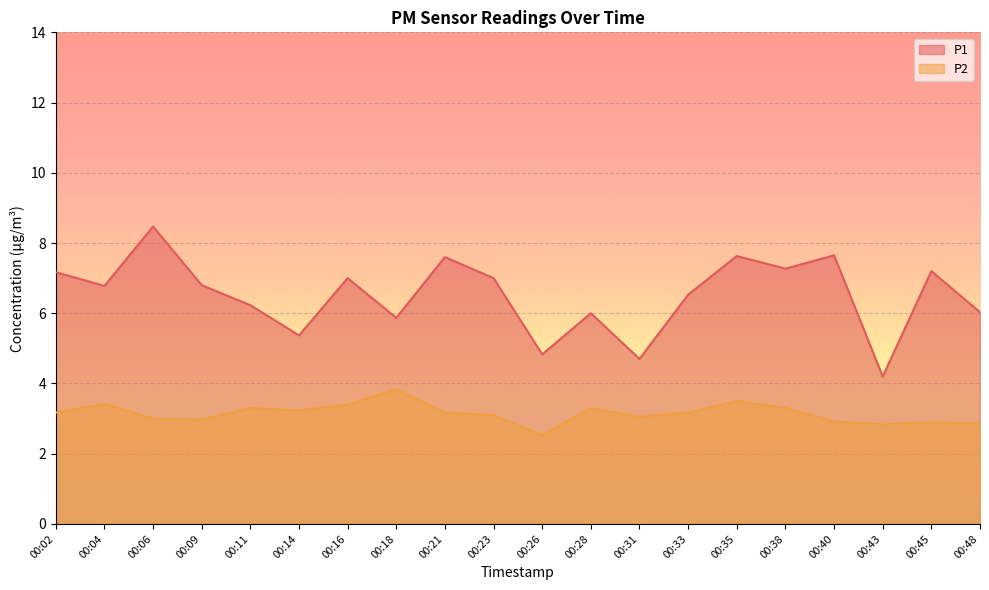

Which series has the largest total across all categories?

P1